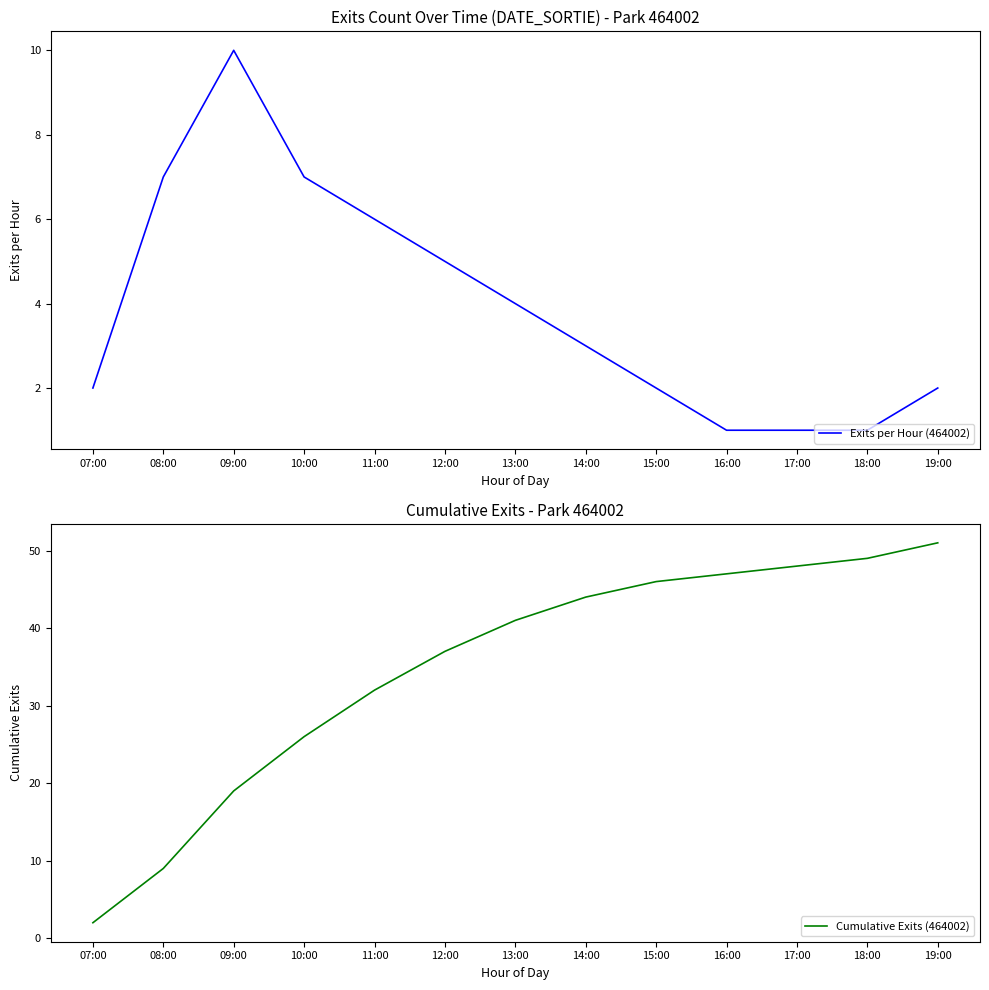

What is the value of the Exits per Hour (464002) point at the 6th from the left?

5